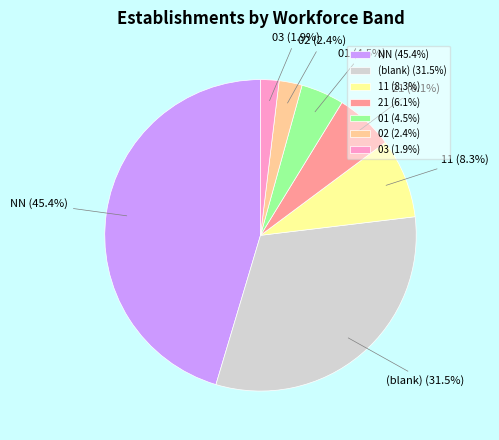

Count the number of slices in the pie.

7